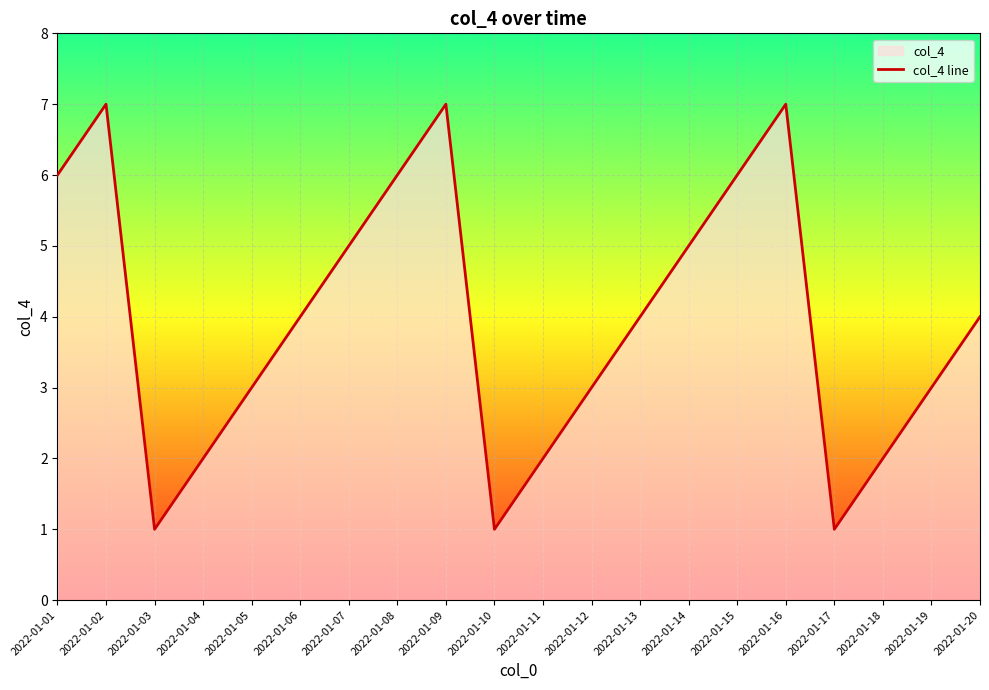

Read the value at 2022-01-17.

1